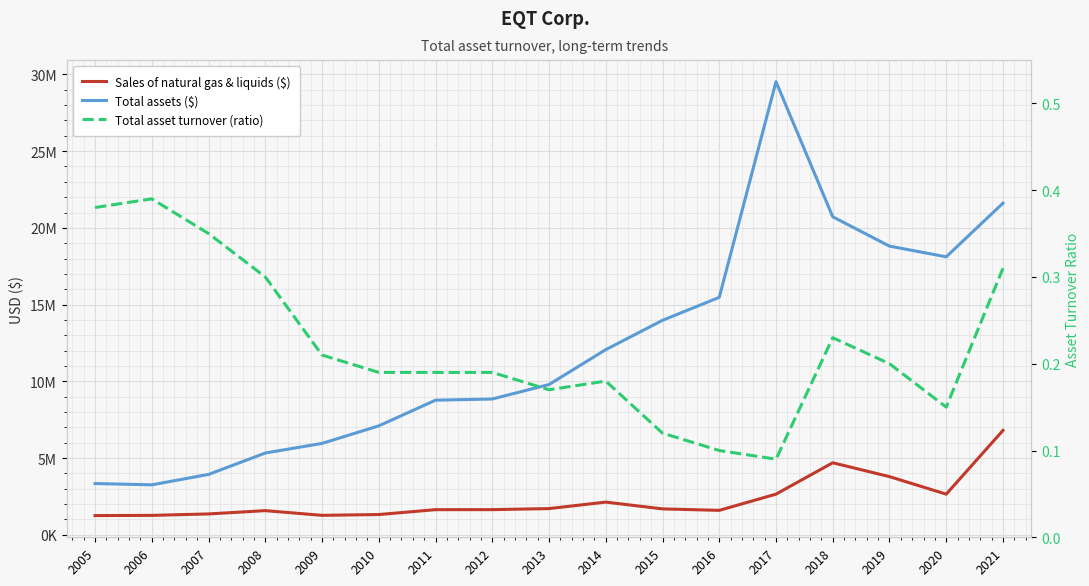

True or false: Total assets ($) has a value of 19575473.4 at 2014.

False